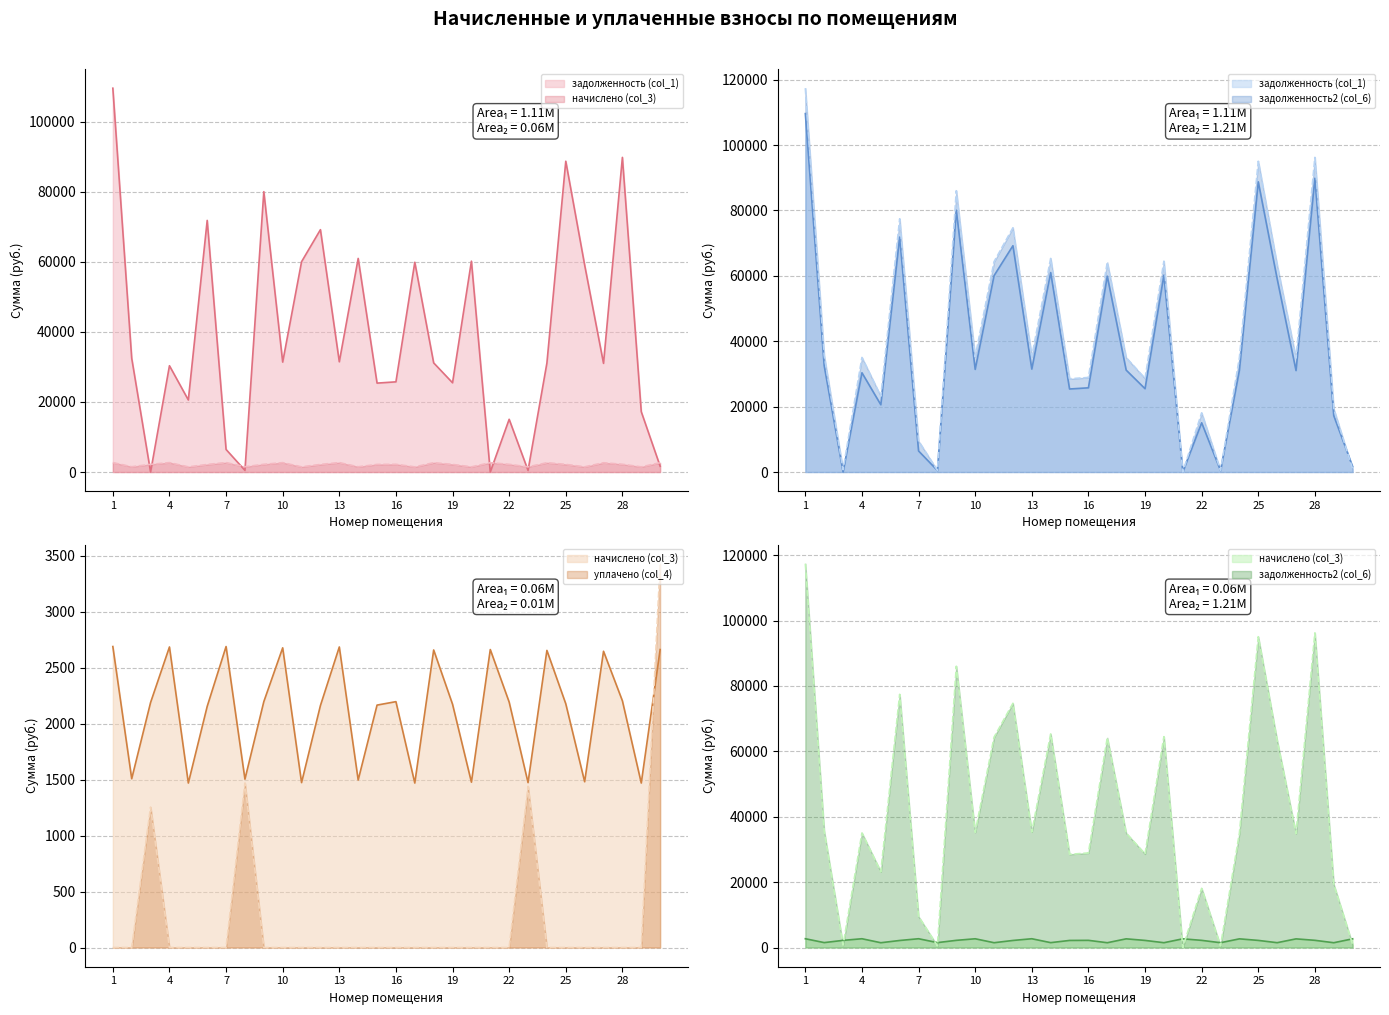

Reading right to left, extract all data points from this chart.

задолженность (col_1): 1655.3	17229.2	89852.4	31030.6	59110.2	88754.9	31120.8	458.1	15060.9	0.0	60215.1	25483.0	31166.0	59901.6	25753.7	25392.9	60999.2	31481.7	69210.3	60058.5	31391.6	80062.1	467.6	6442.6	71857.5	20573.3	30357.3	0.0	32494.7	109610.5
начислено (col_3): 2663.5	1470.3	2205.5	2648.1	1481.9	2178.5	2655.8	1474.2	2193.9	2663.5	1478.0	2174.7	2659.7	1470.3	2197.8	2167.0	1497.3	2686.6	2163.2	1474.2	2678.9	2197.8	1505.0	2690.5	2155.4	1470.3	2686.6	2190.1	1508.8	2690.5
уплачено (col_4): 3430.9	0.0	0.0	0.0	0.0	0.0	0.0	1440.8	0.0	0.0	0.0	0.0	0.0	0.0	0.0	0.0	0.0	0.0	0.0	0.0	0.0	0.0	1470.9	0.0	0.0	0.0	0.0	1255.3	0.0	0.0
задолженность2 (col_6): 887.8	19345.1	96226.6	34841.4	63354.3	95051.2	34942.7	491.4	18104.6	0.0	64486.8	28612.6	34993.4	64151.1	28916.4	28511.3	65326.5	35347.9	74698.9	64319.1	35246.7	86031.8	501.6	9480.6	77443.5	23162.7	35038.3	730.0	35647.8	117386.3